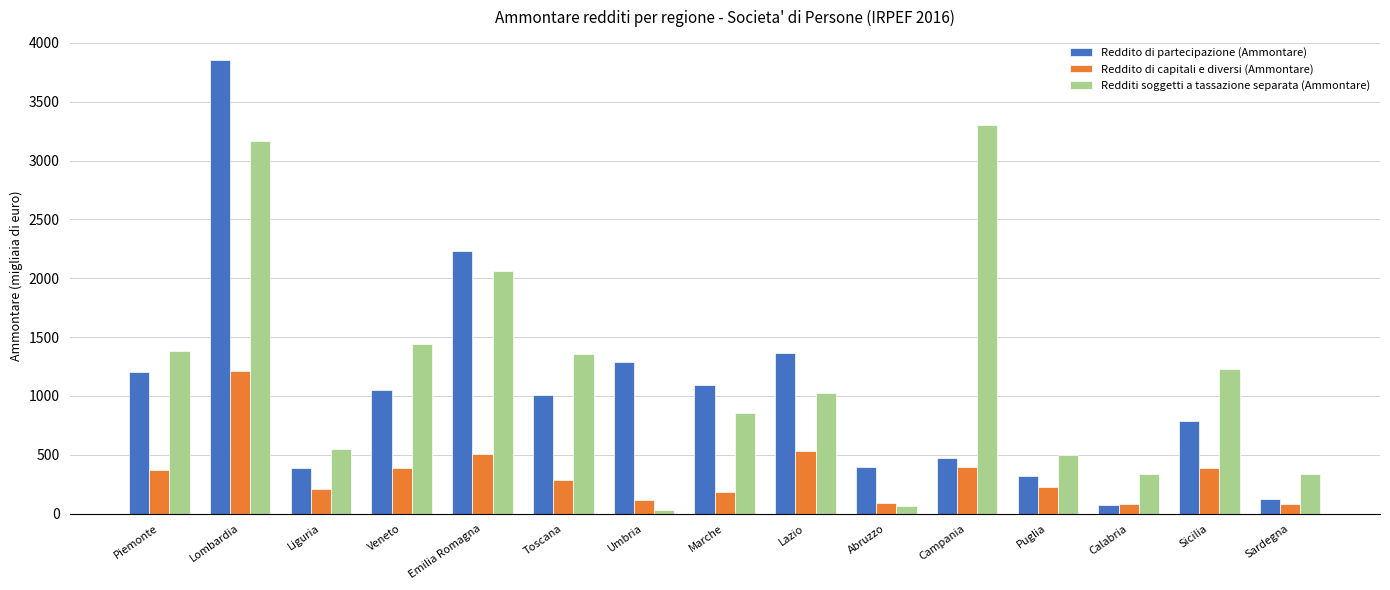

What is the difference between the second highest and second lowest values in the Reddito di partecipazione (Ammontare) series?

2108